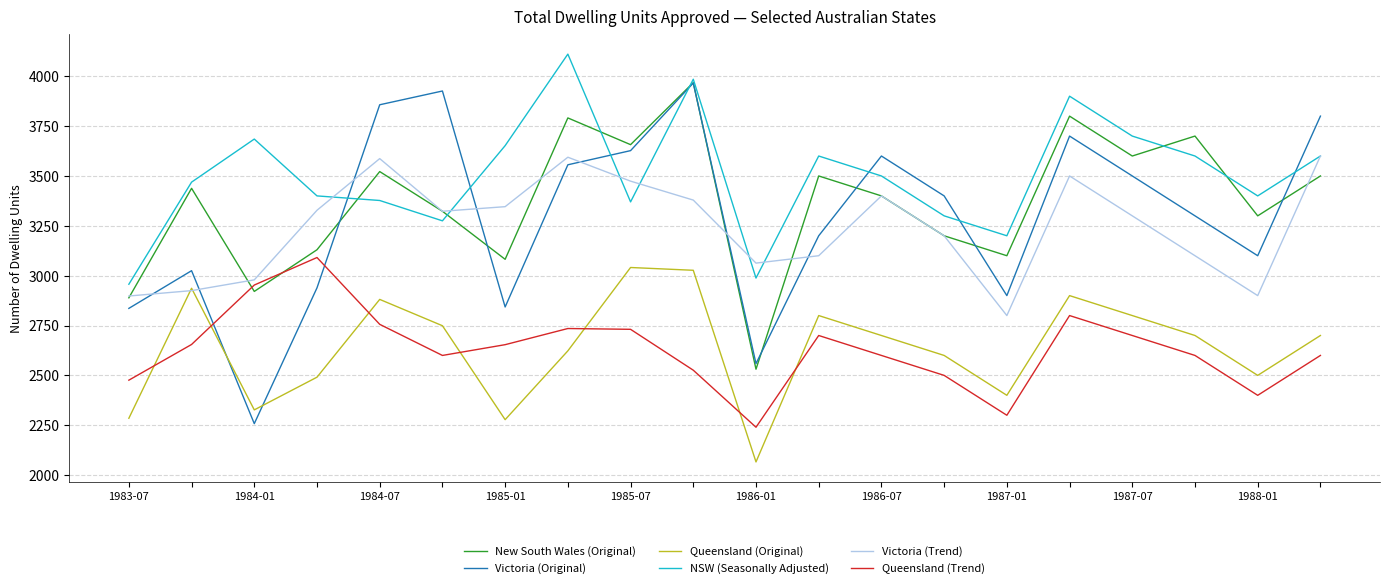

Which series has the widest spread of values?

Victoria (Original)